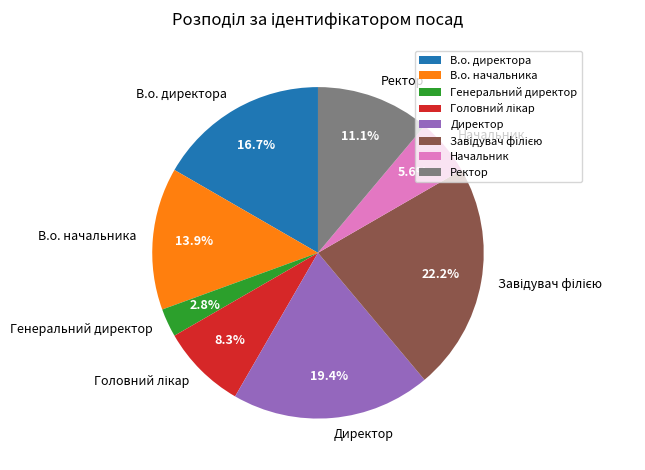

What is the ratio of the value at Генеральний директор to the value at Начальник?

0.5